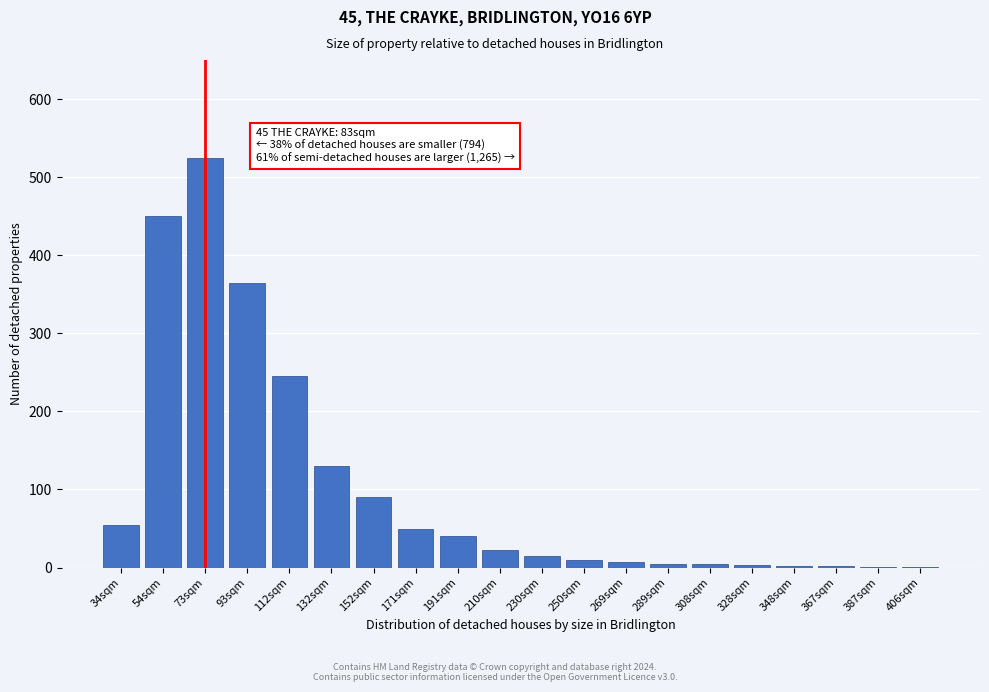

The value at 34sqm is 76. True or false?

False